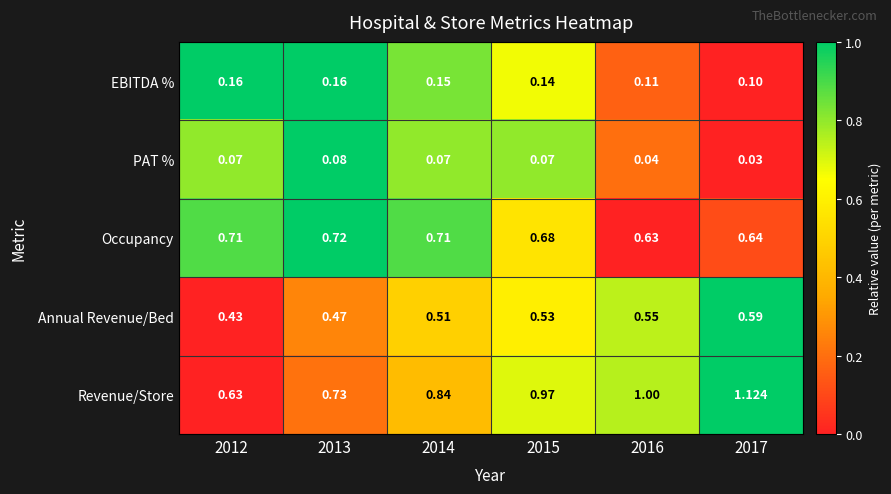

Is the value of Revenue/Store at 2017 greater than the value of EBITDA % at 2014?

Yes